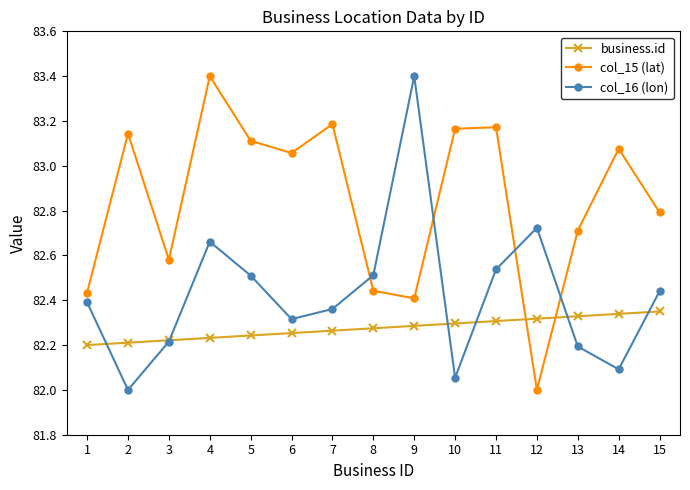

Between 6 and 10, which series saw the biggest shift?

col_16 (lon)